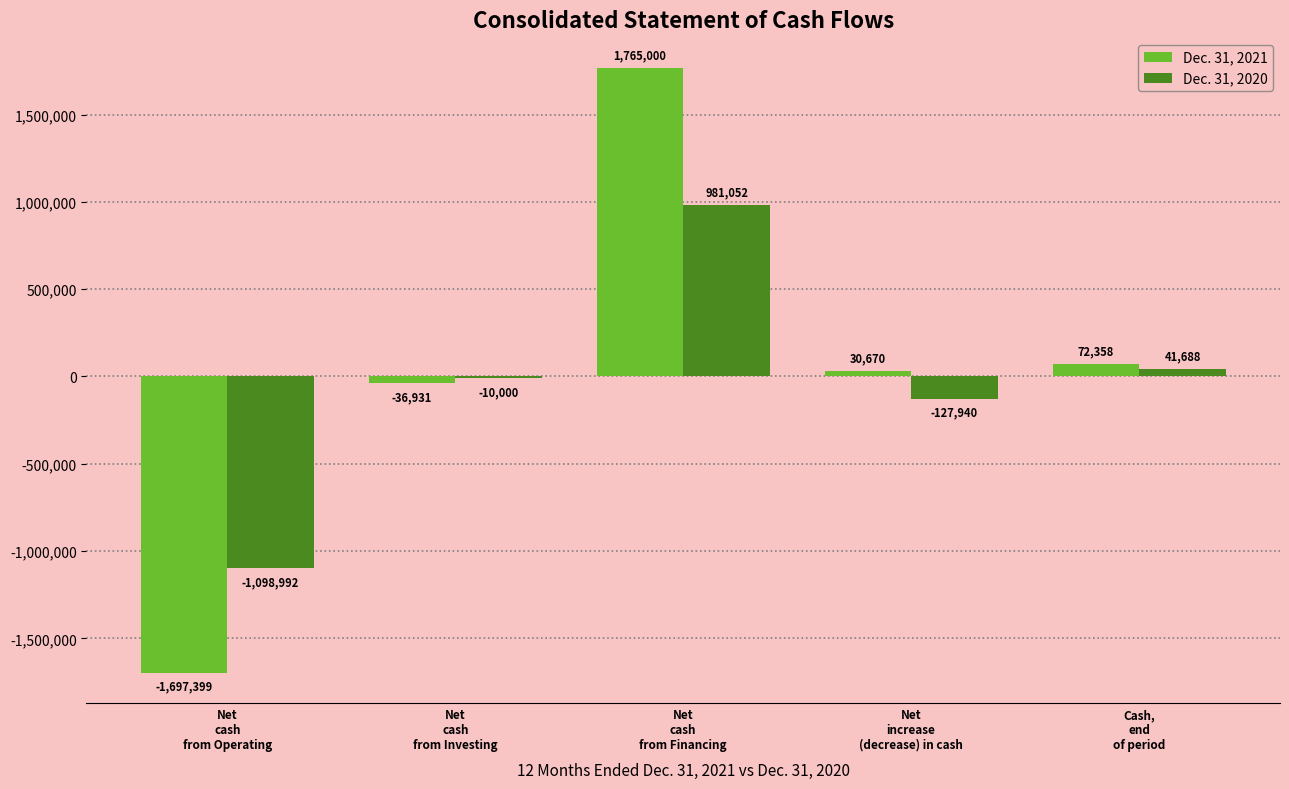

How many values in Dec. 31, 2021 are above zero?

3